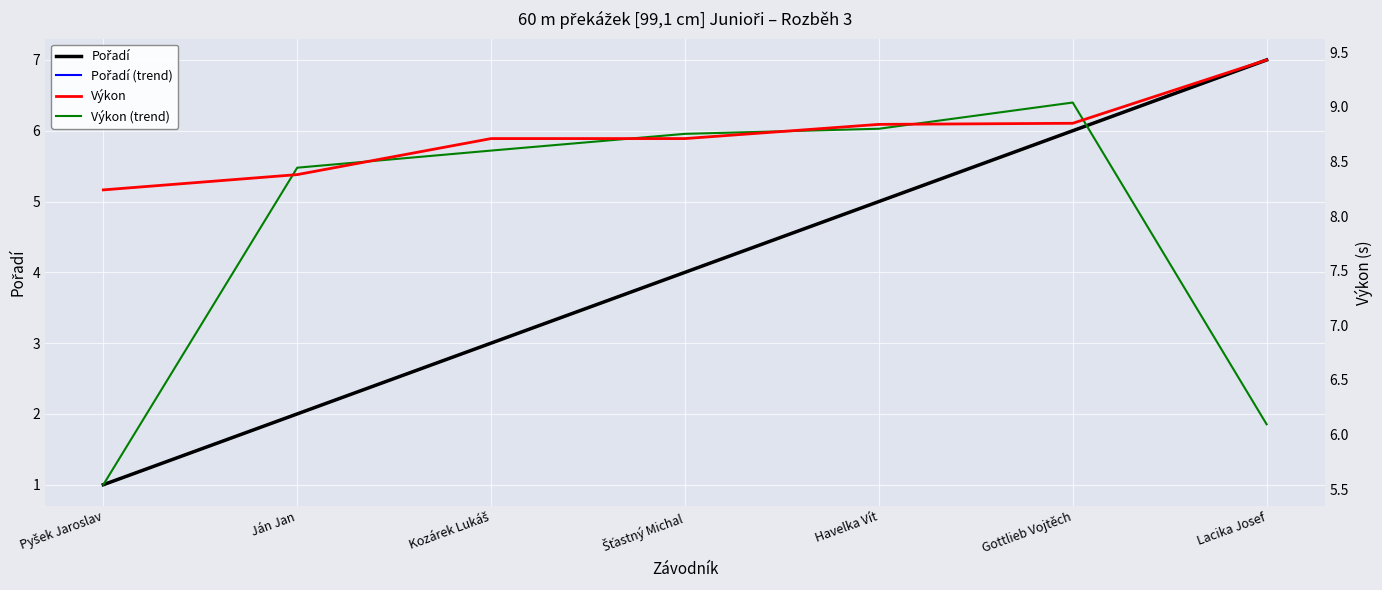

How many categories are shown in the chart?

7